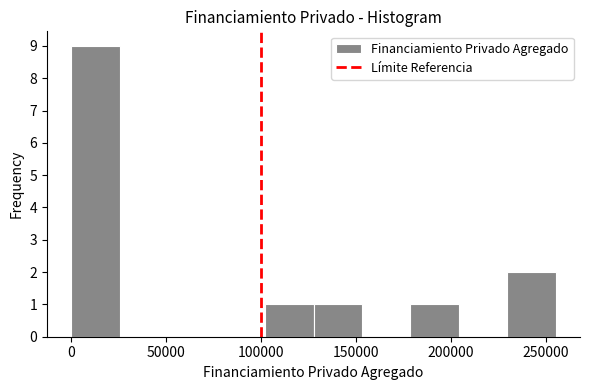

Reading left to right, list every bar in this chart as the range it spans on the x-axis followed by its height. Neither the bar edges nor the heights are printed on the chart, so give them approximately, as read against the axes.

0 to 25000: 9
25000 to 50000: 0
50000 to 75000: 0
75000 to 100000: 0
100000 to 130000: 1
130000 to 155000: 1
155000 to 180000: 0
180000 to 205000: 1
205000 to 230000: 0
230000 to 255000: 2